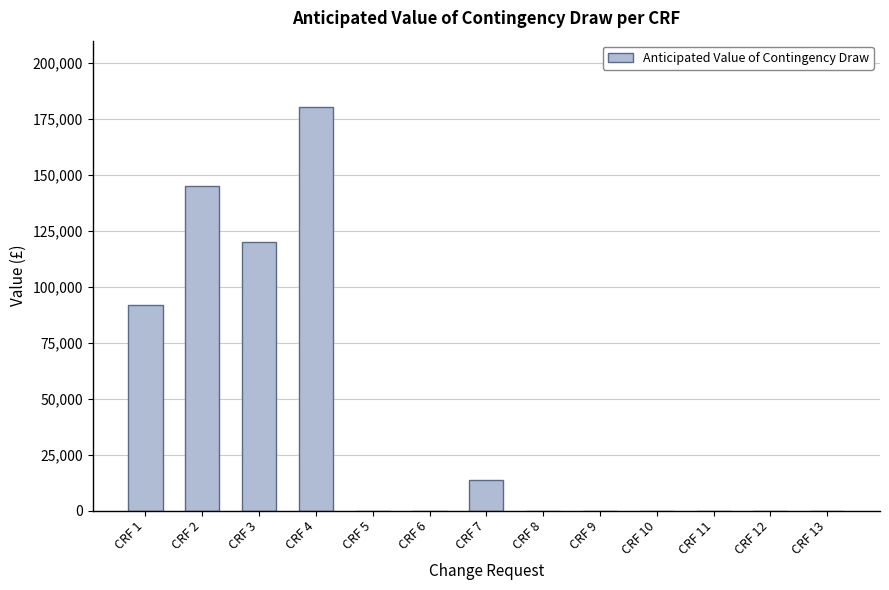

Reading left to right, what are all the values shown in this chart?

CRF 1=91855.0	CRF 2=145000.0	CRF 3=120000.0	CRF 4=180425.5	CRF 5=0.0	CRF 6=0.0	CRF 7=13461.0	CRF 8=0.0	CRF 9=0.0	CRF 10=0.0	CRF 11=0.0	CRF 12=0.0	CRF 13=0.0